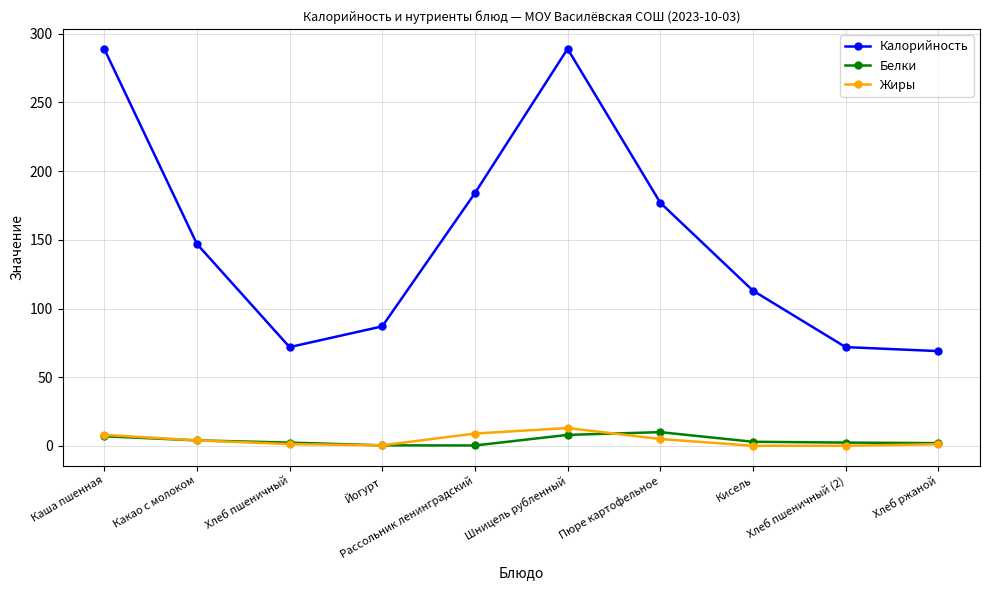

What is the difference between the Калорийность values at Хлеб пшеничный (2) and Каша пшенная?

217.1